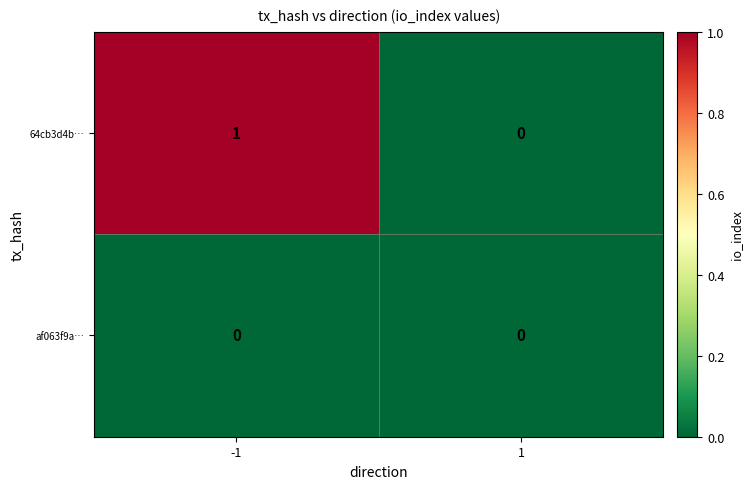

The 64cb3d4b… series shows 0 at 1. True or false?

True